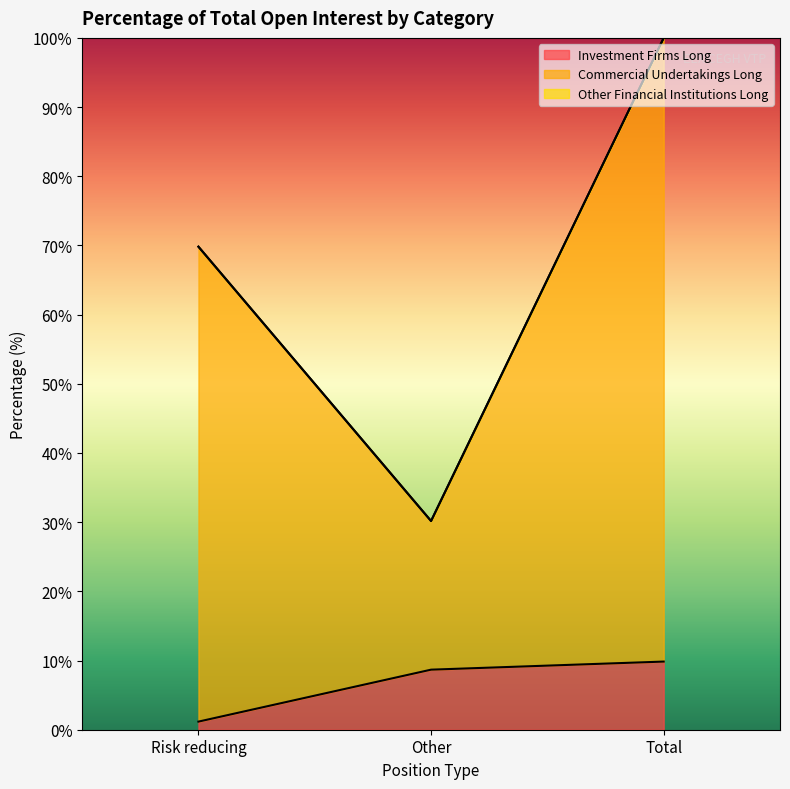

Which series has the largest total across all categories?

Commercial Undertakings Long